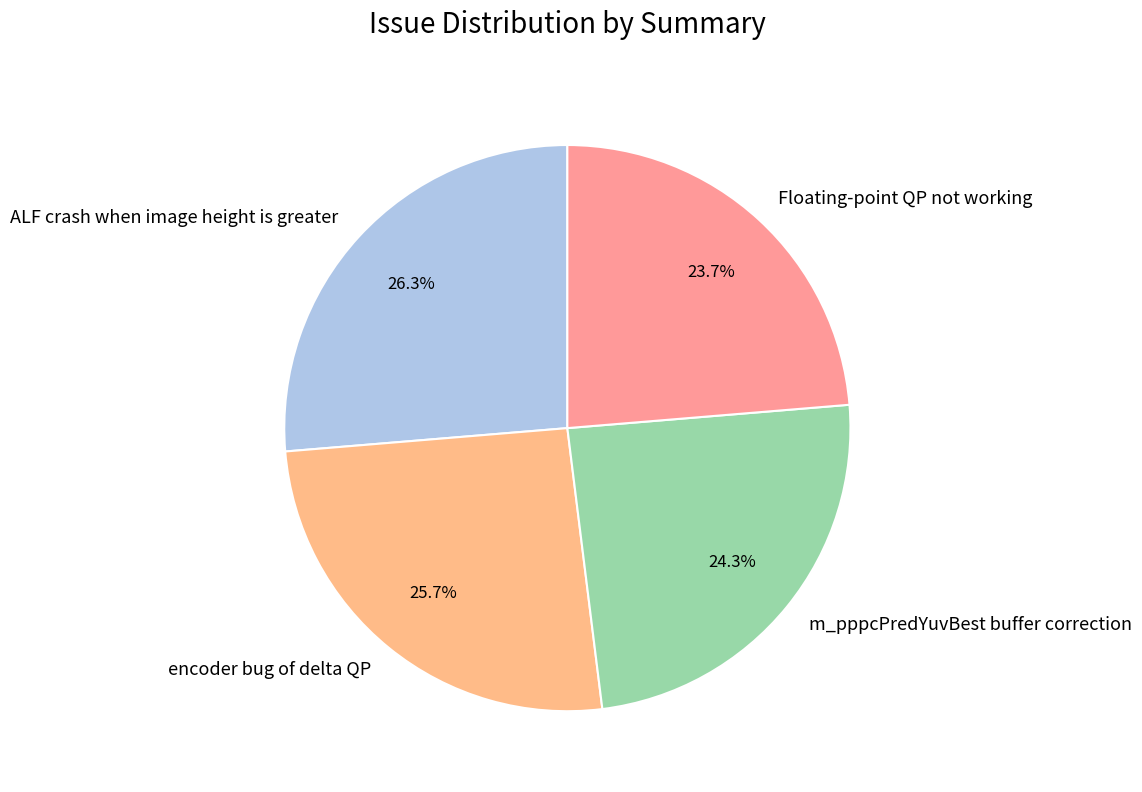

Count the number of slices in the pie.

4